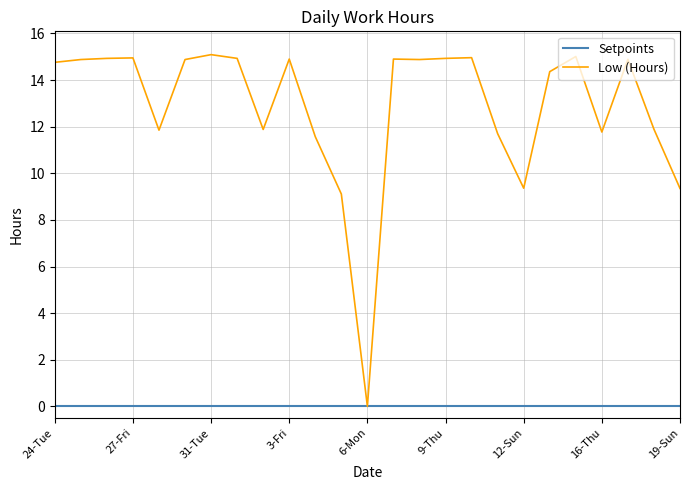

List the series in order of their overall mean, highest first.

Low (Hours), Setpoints